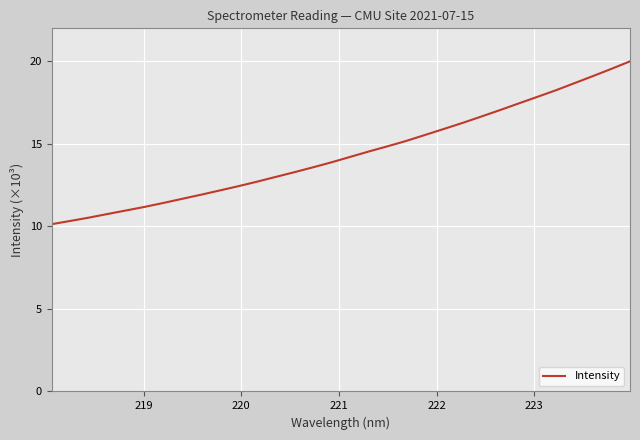

What is the maximum value shown in the chart?

20.0